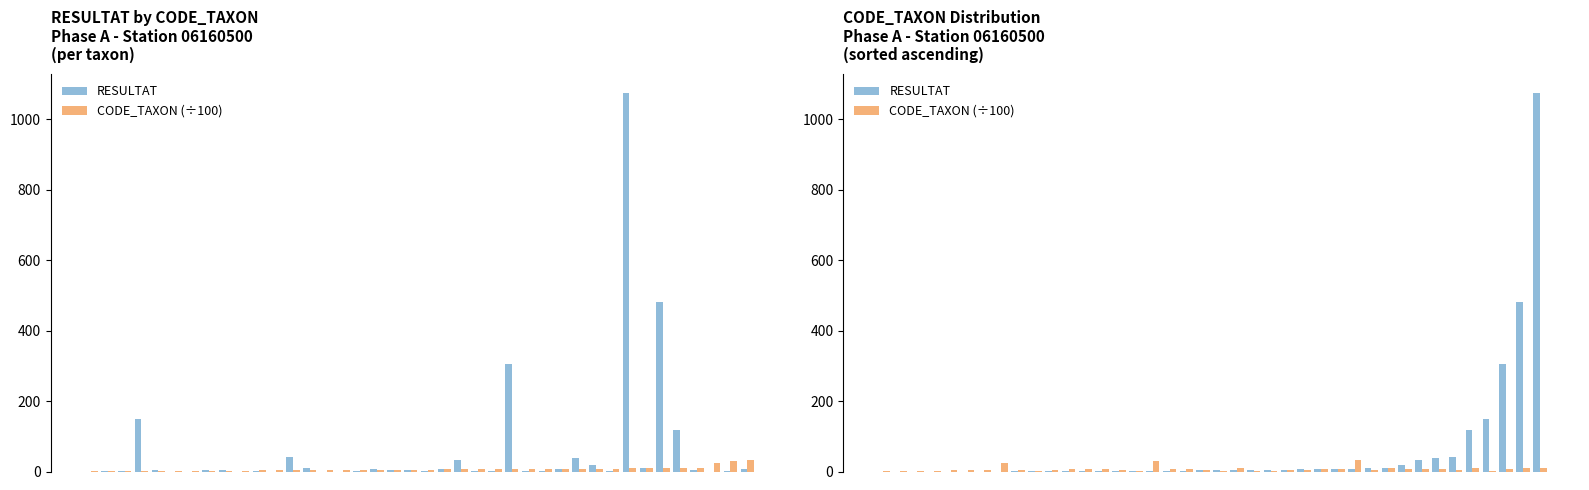

Is it true that RESULTAT equals 7.2 at 24?

False